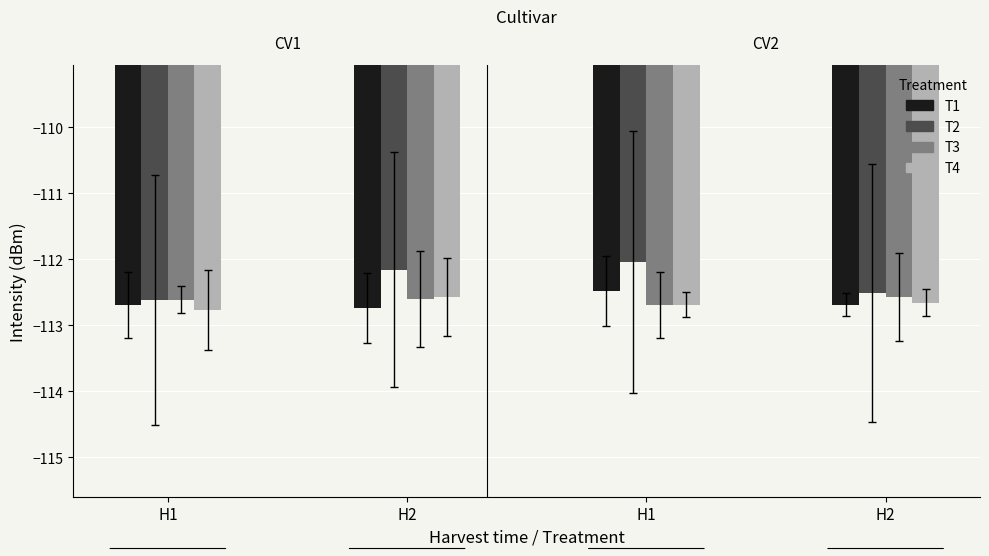

What is the value of the T2 bar at the 4th from the left?

-112.2